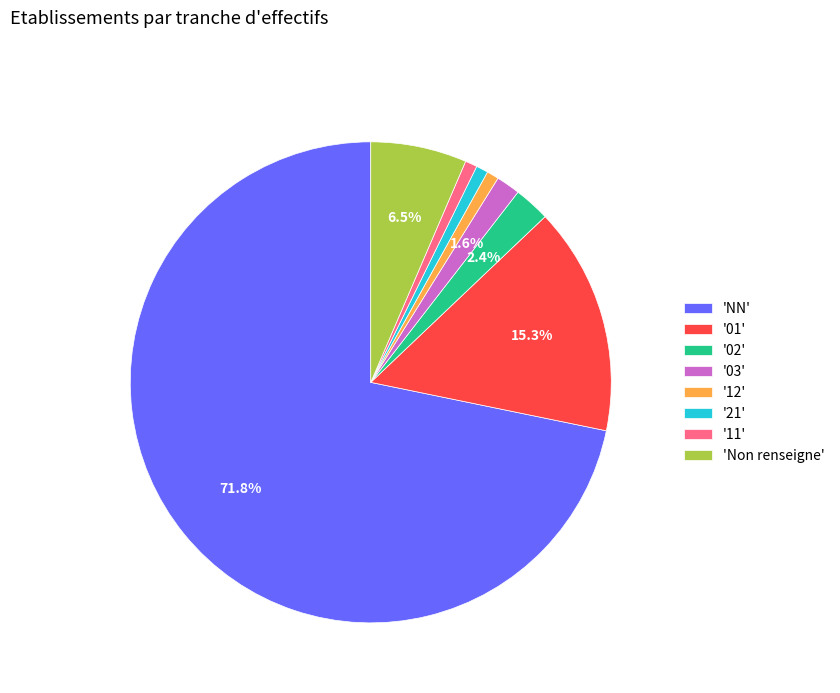

Which category accounts for the majority?

'NN'